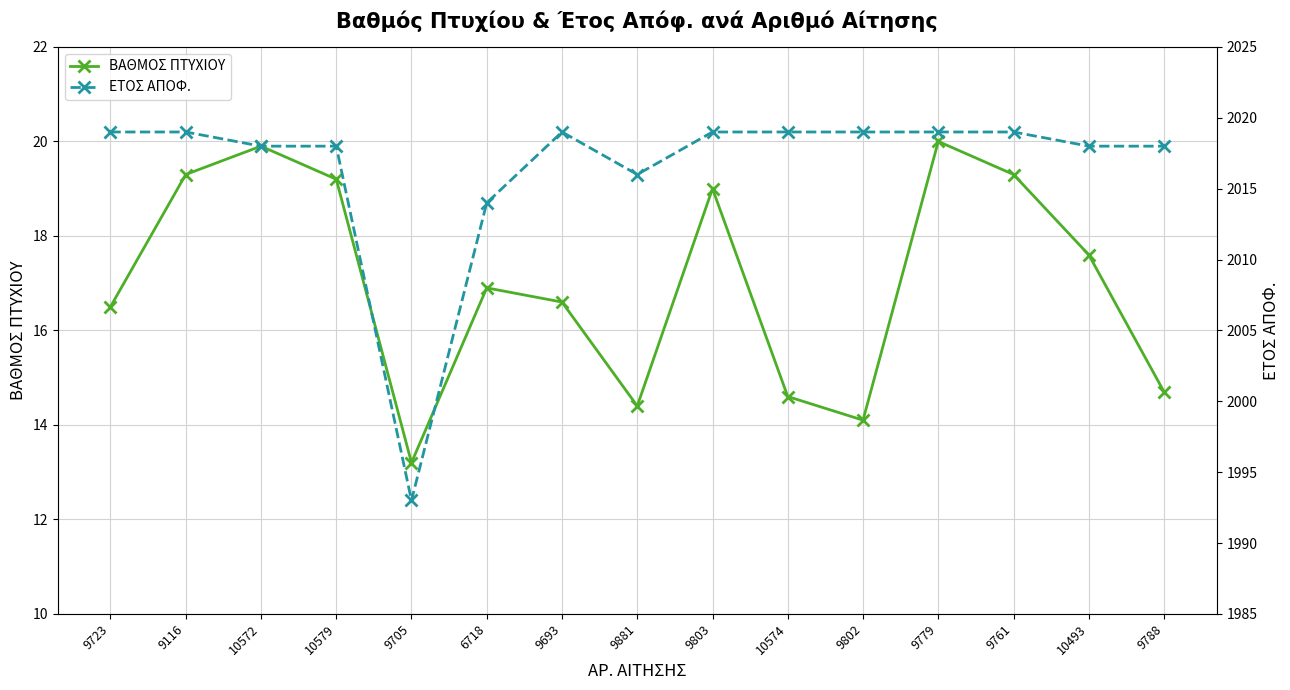

What is the average value of the ΒΑΘΜΟΣ ΠΤΥΧΙΟΥ series?

17.0